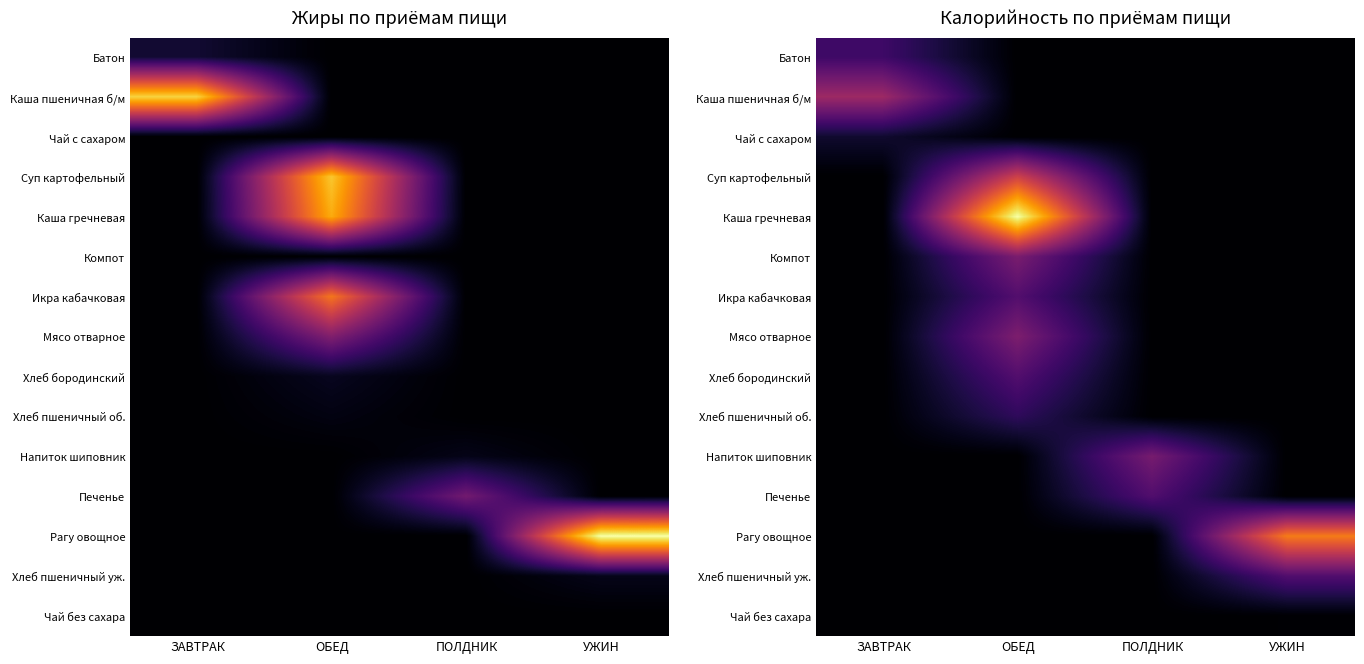

Between ЗАВТРАК and ОБЕД, which is larger?

ЗАВТРАК